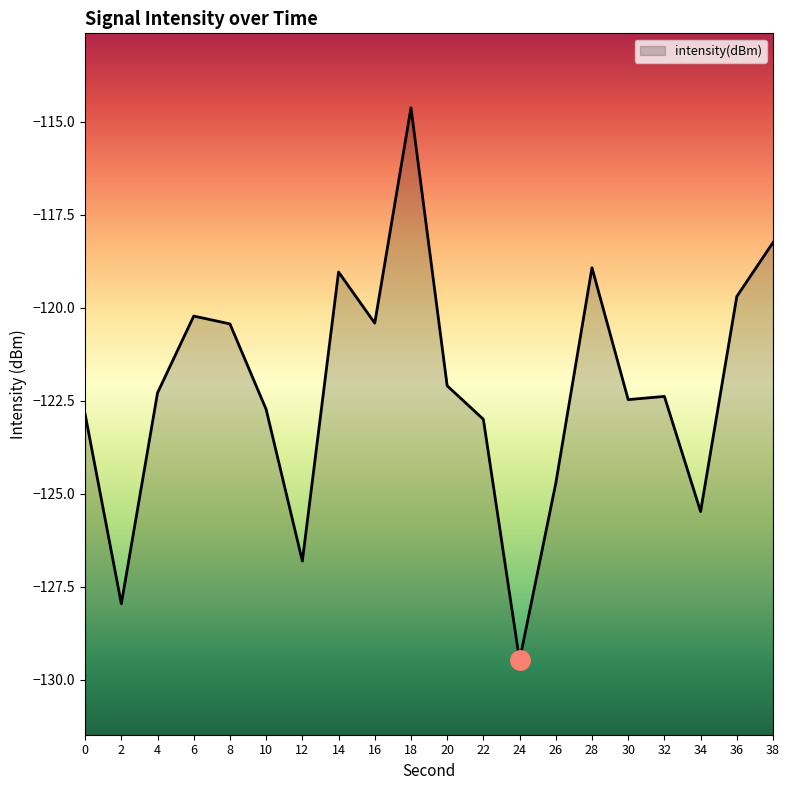

How many lines are shown in the chart?

1